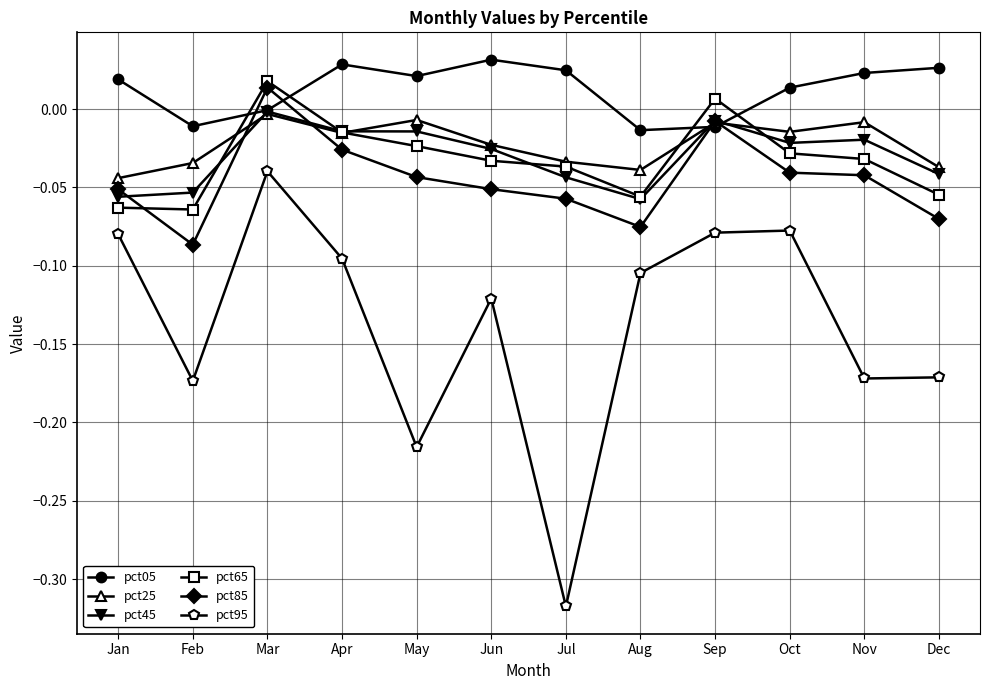

At which category does the chart reach its minimum across all series?

Jul